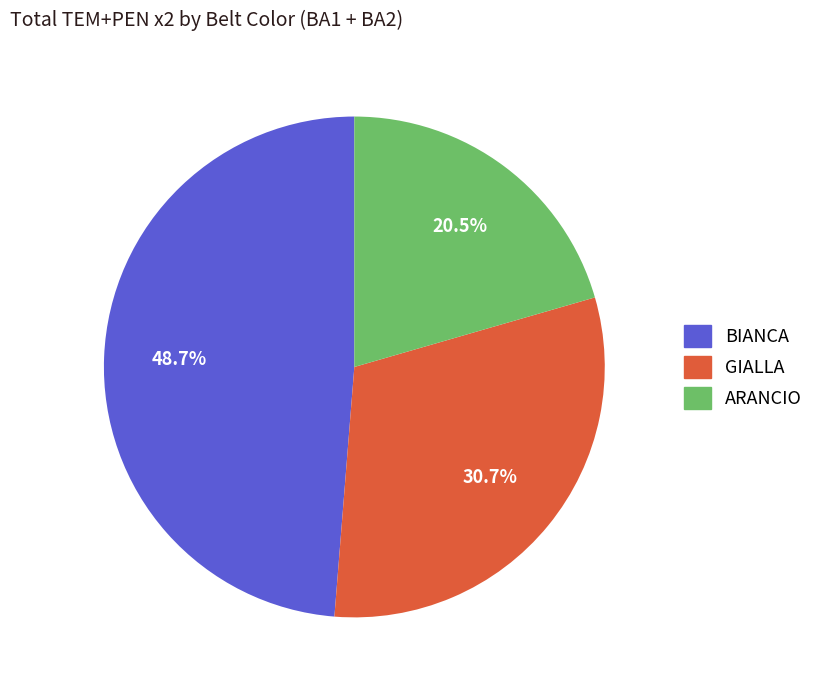

Approximately how many times larger is the value at GIALLA compared to ARANCIO?

1.5